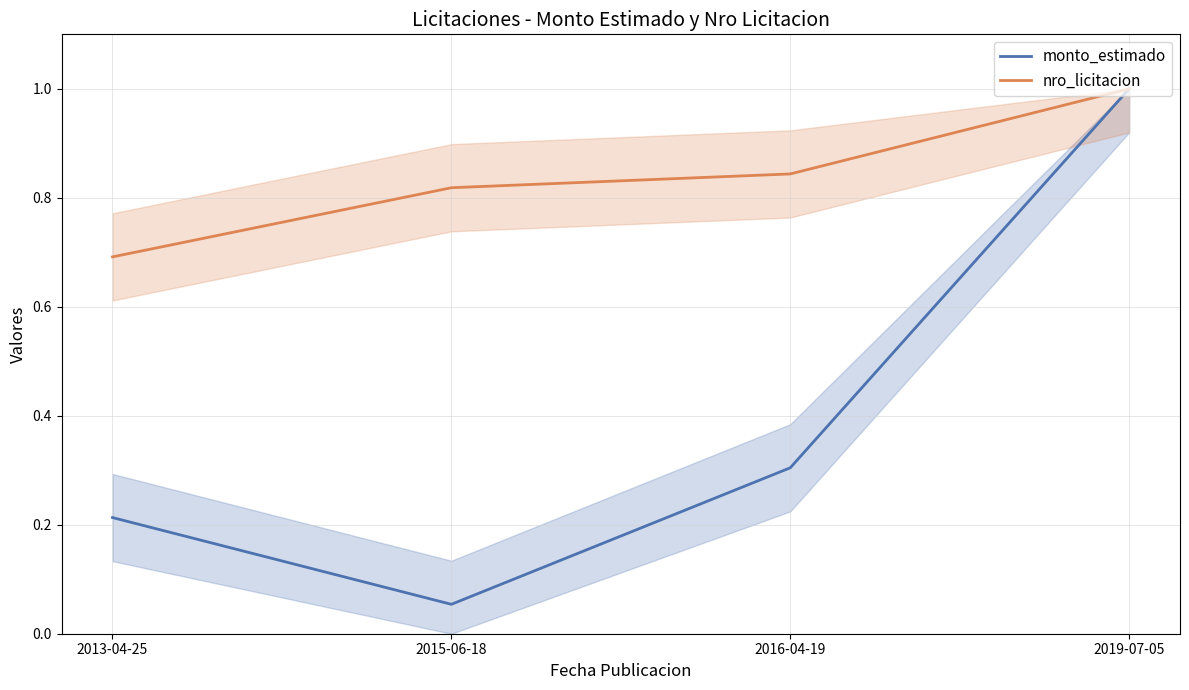

Reading left to right, extract all data points from this chart.

monto_estimado: 2013-04-25=0.2	2015-06-18=0.1	2016-04-19=0.3	2019-07-05=1.0
nro_licitacion: 2013-04-25=0.7	2015-06-18=0.8	2016-04-19=0.8	2019-07-05=1.0